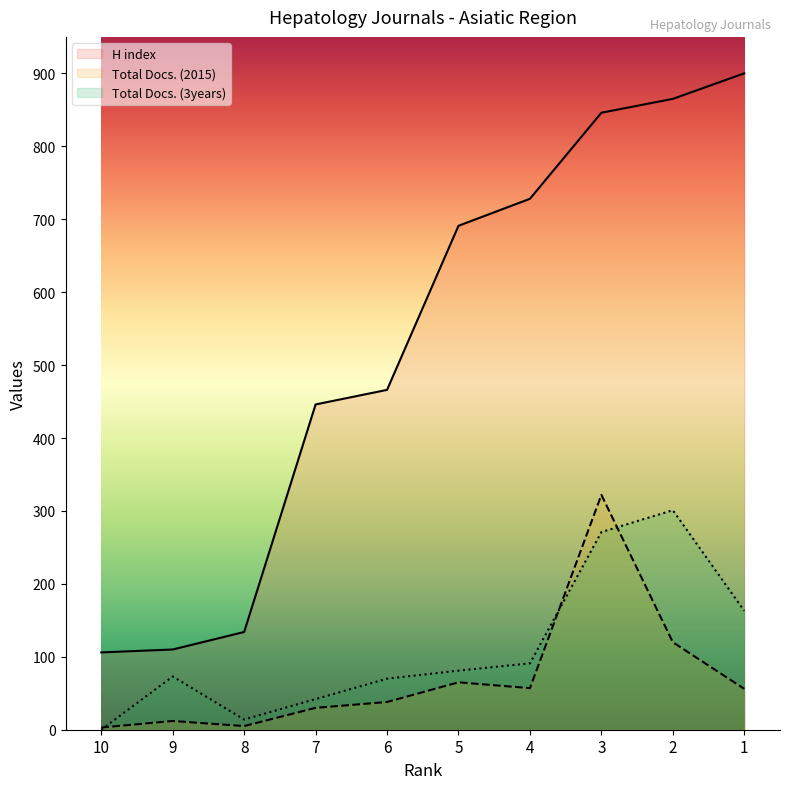

The value of Total Docs. (3years) at 1 is 37. True or false?

False